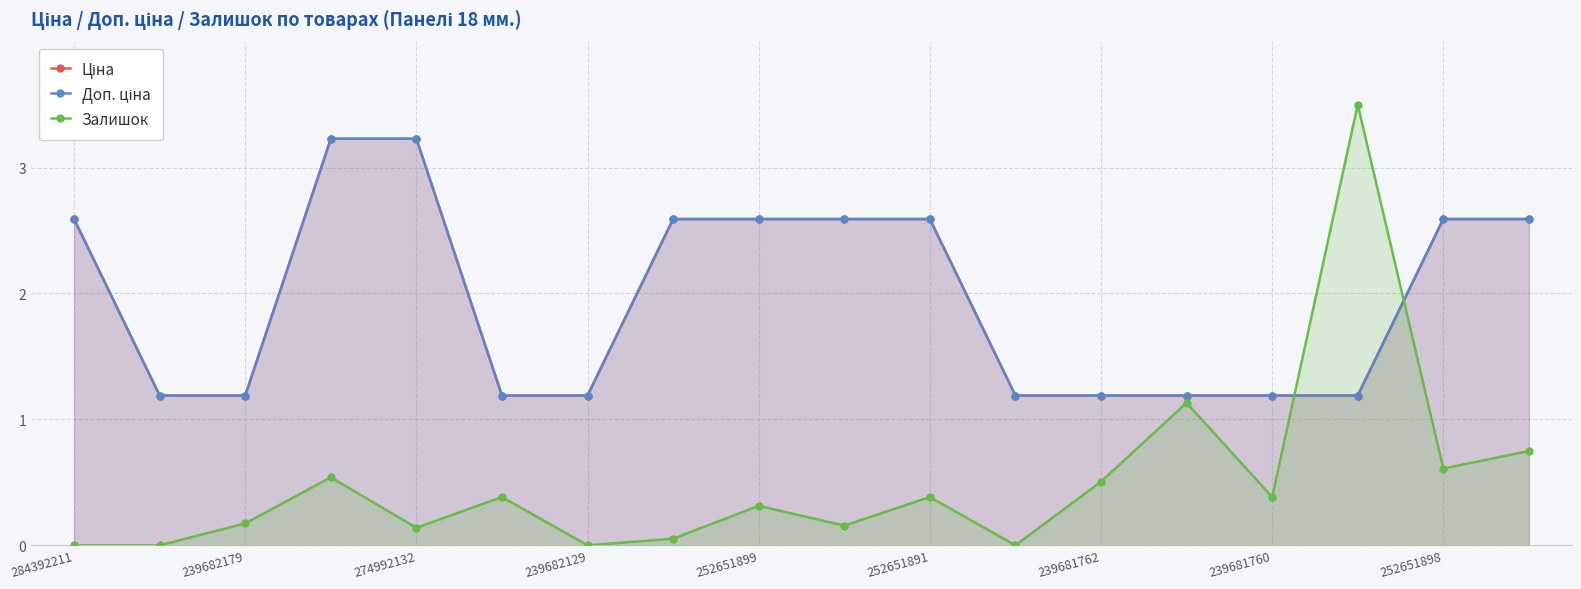

Reading left to right, what are all the values shown in this chart?

Ціна: 2.6	1.2	1.2	3.2	3.2	1.2	1.2	2.6	2.6	2.6	2.6	1.2	1.2	1.2	1.2	1.2	2.6	2.6
Доп. ціна: 2.6	1.2	1.2	3.2	3.2	1.2	1.2	2.6	2.6	2.6	2.6	1.2	1.2	1.2	1.2	1.2	2.6	2.6
Залишок: 0.0	0.0	0.2	0.5	0.1	0.4	0.0	0.1	0.3	0.2	0.4	0.0	0.5	1.1	0.4	3.5	0.6	0.7